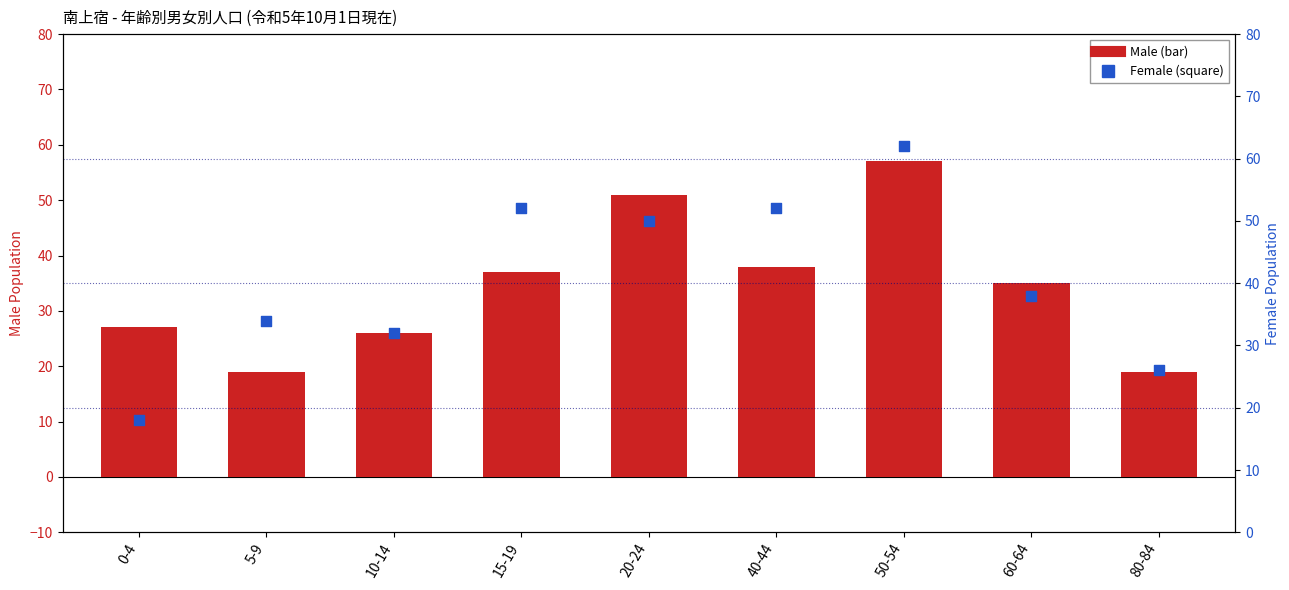

At which category is the sum across all series the highest?

50-54